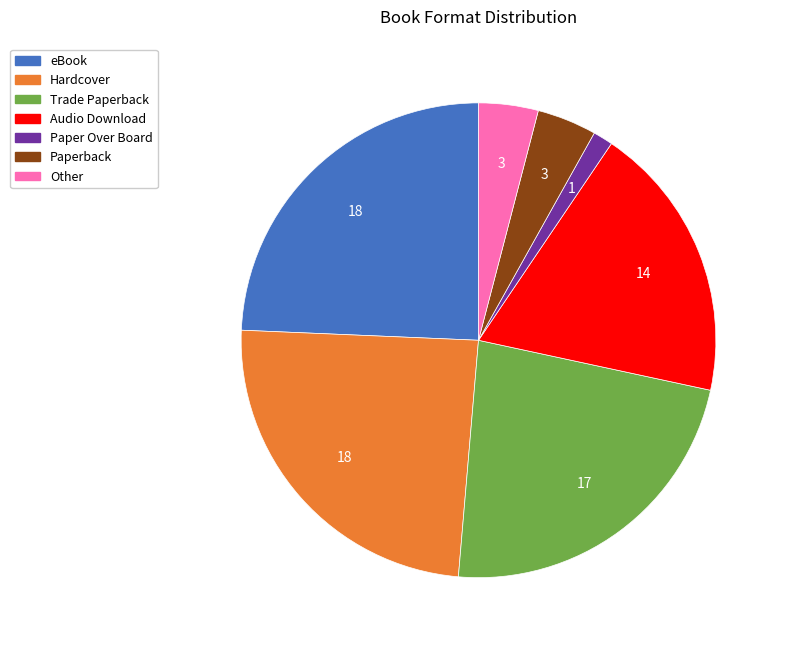

Is Audio Download the majority of the pie?

No